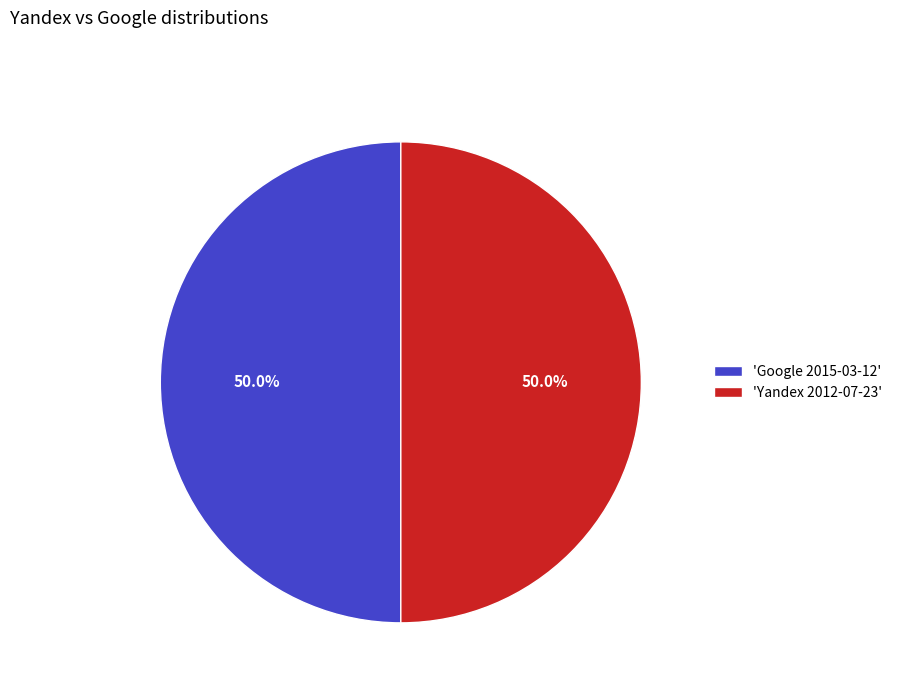

Approximately how many times larger is the value at 'Google 2015-03-12' compared to 'Yandex 2012-07-23'?

1.0